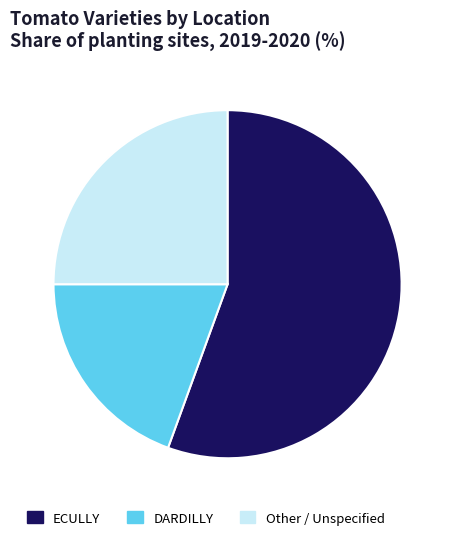

Does Other account for over 50% of the chart?

No